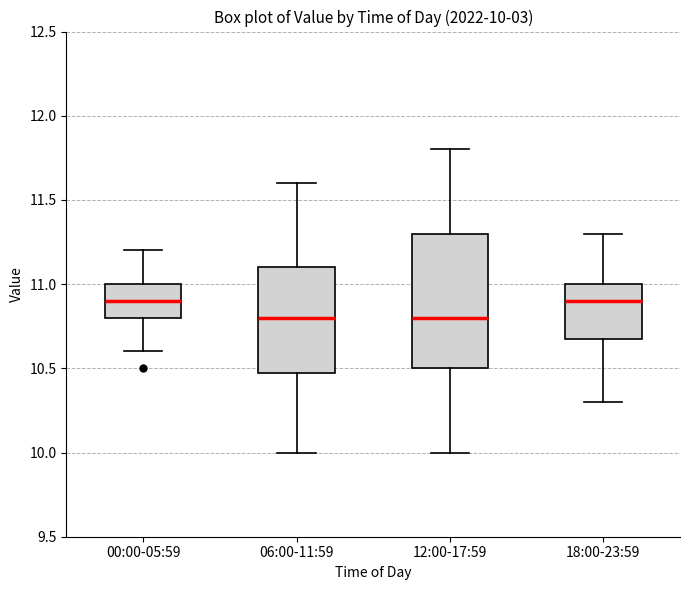

Which box is the tallest, from its lower edge to its upper edge?

12:00-17:59